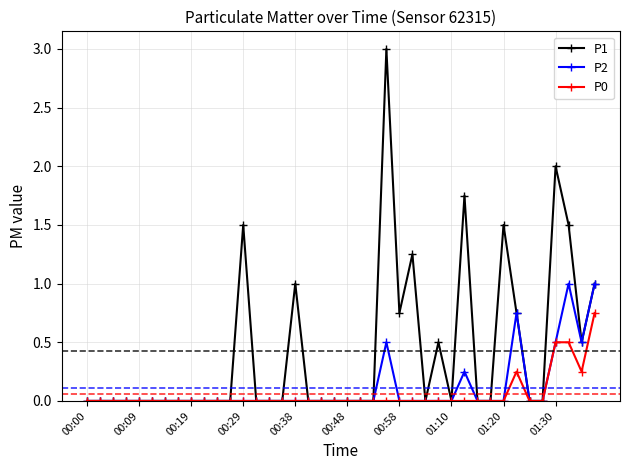

Rank the series by their maximum value, from highest to lowest.

P1, P2, P0